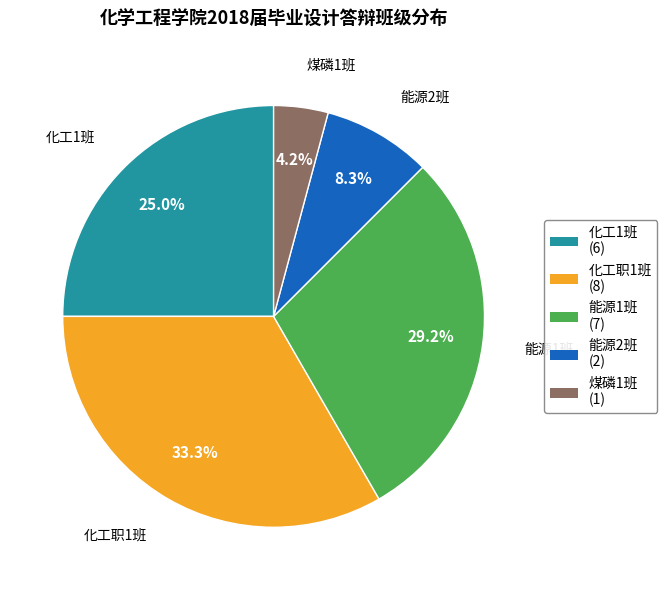

Which category has the biggest portion of the pie?

化工职1班